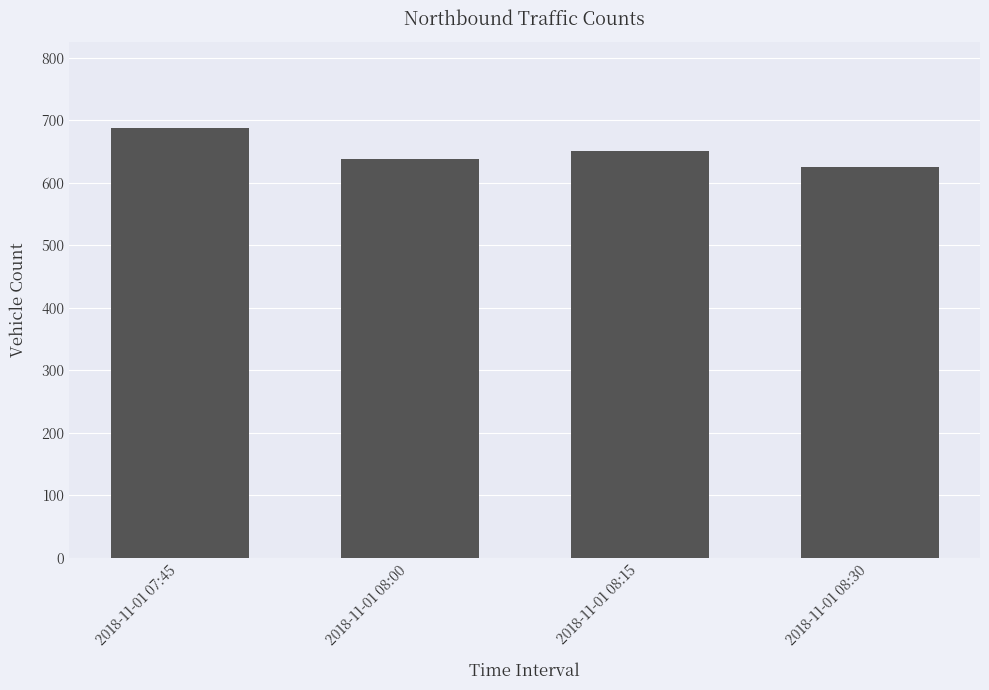

Reading left to right, list all the values displayed in this chart.

2018-11-01 07:45=688	2018-11-01 08:00=638	2018-11-01 08:15=651	2018-11-01 08:30=626